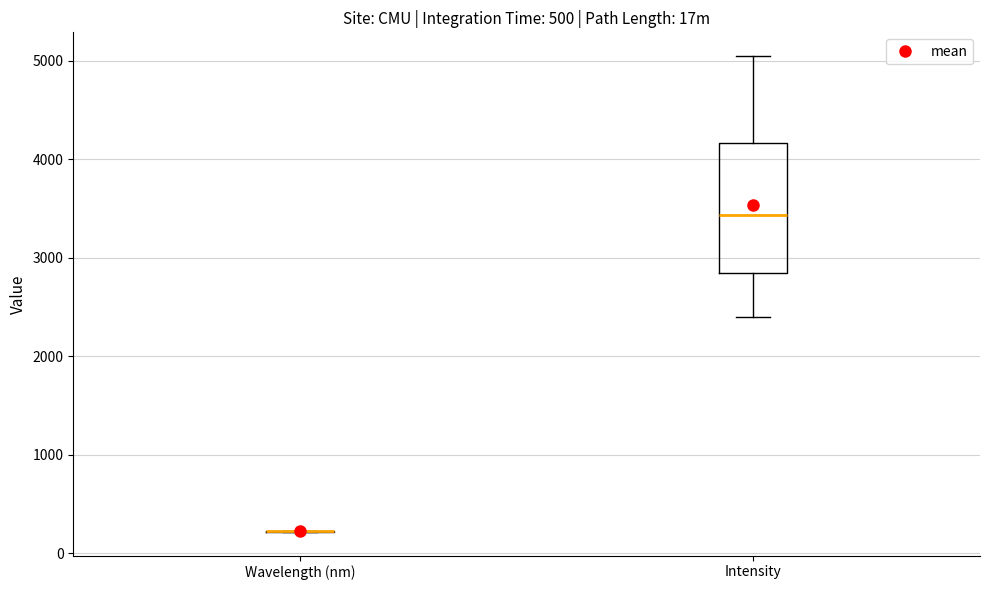

Where does the upper whisker of the box for Intensity end on the y-axis? The values are not printed on the chart, so give them approximately, as read against the axis.

5000